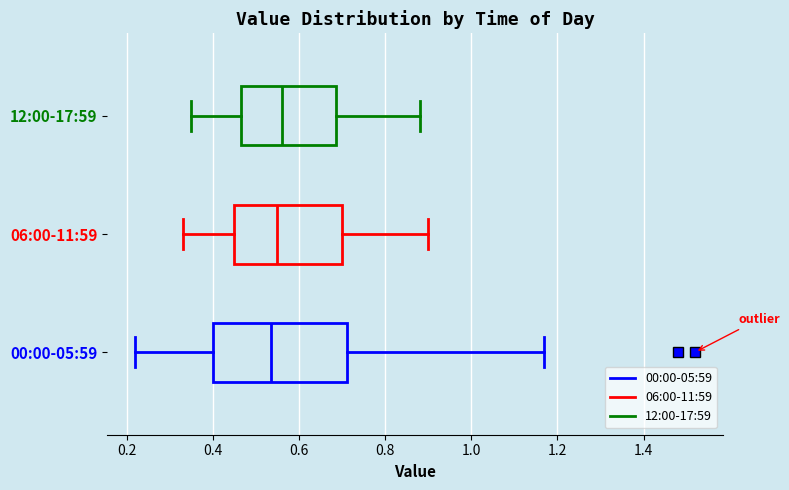

Reading bottom to top, read every box against the x-axis: the position of its median line, the range the box covers, and the ends of its whiskers. The values are not printed on the chart, so give them approximately, as read against the axis.

00:00-05:59: median 0.54, box 0.40 to 0.72, whiskers 0.22 to 1.18
06:00-11:59: median 0.56, box 0.46 to 0.70, whiskers 0.34 to 0.90
12:00-17:59: median 0.56, box 0.46 to 0.68, whiskers 0.36 to 0.88